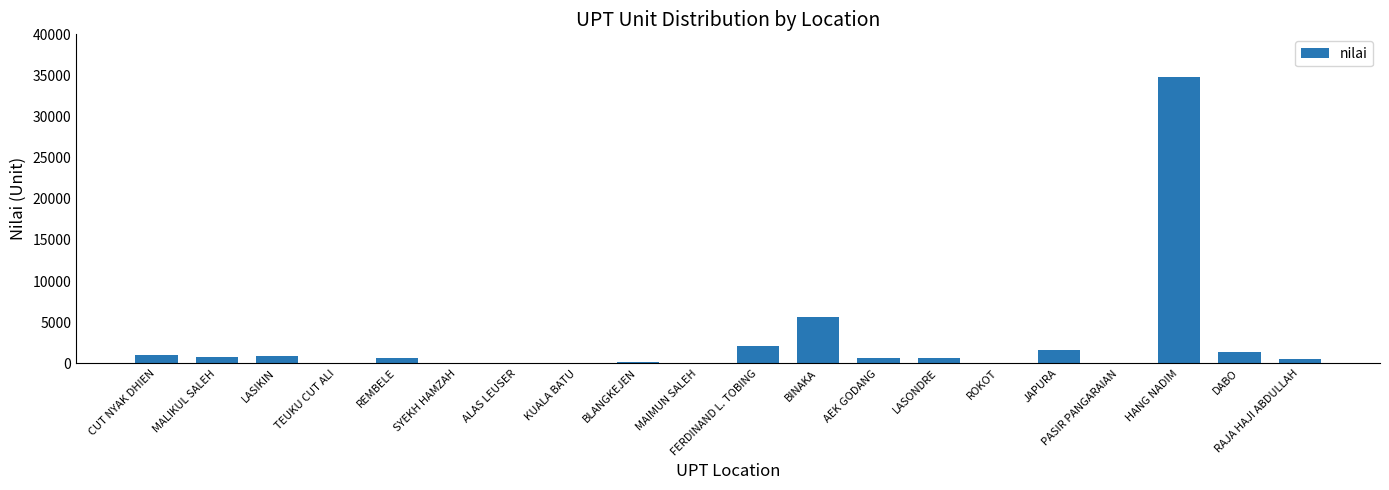

True or false: the data shows 1686 at JAPURA.

True